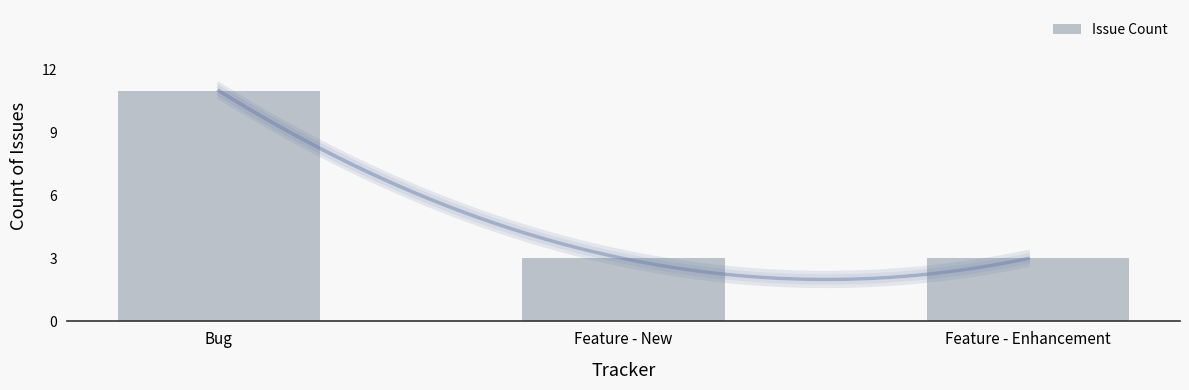

How many bars are there in total?

3